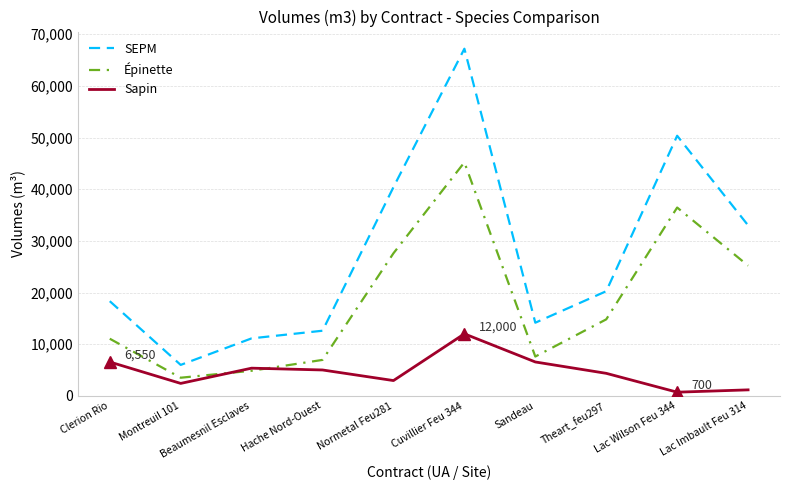

The value of Sapin at Cuvillier Feu 344 is 2700. True or false?

False